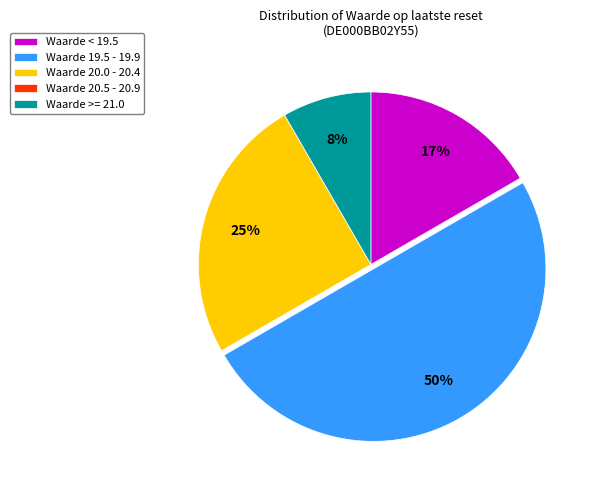

To the nearest percent, what portion does Waarde 19.5 - 19.9 represent?

50%